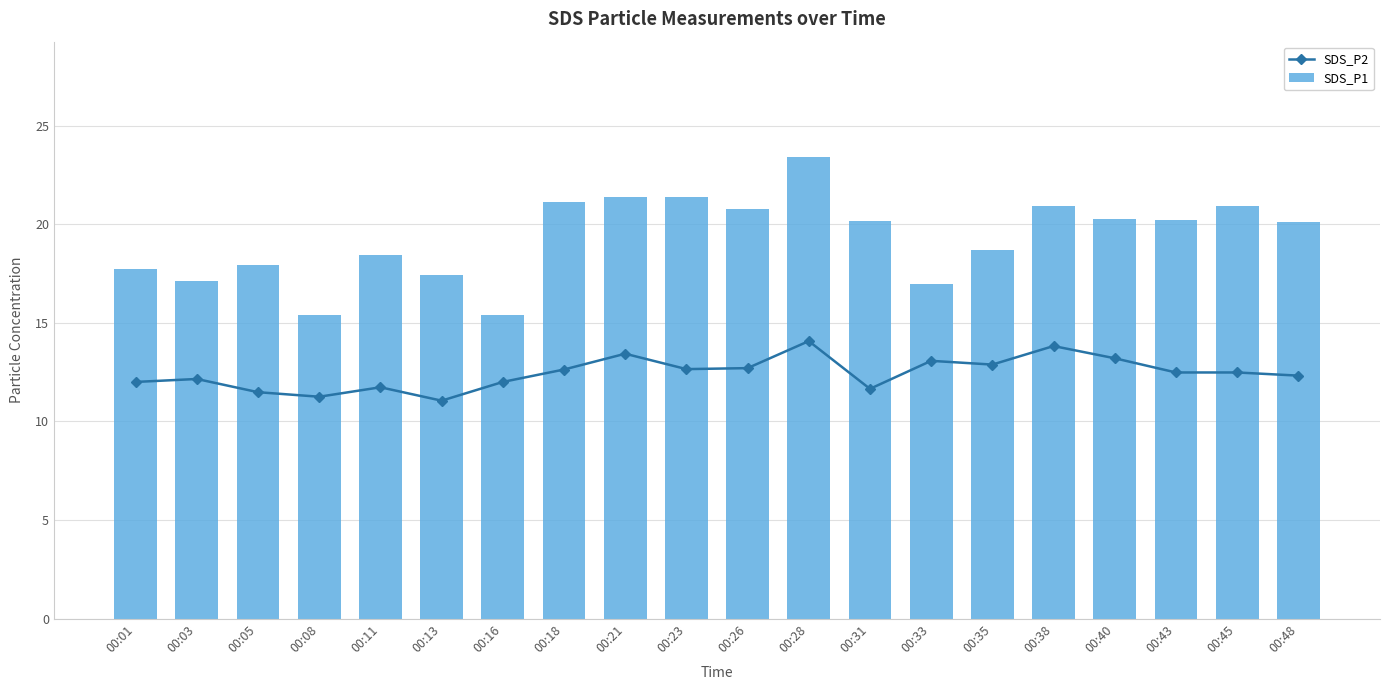

Which label corresponds to the largest value in the chart?

00:28